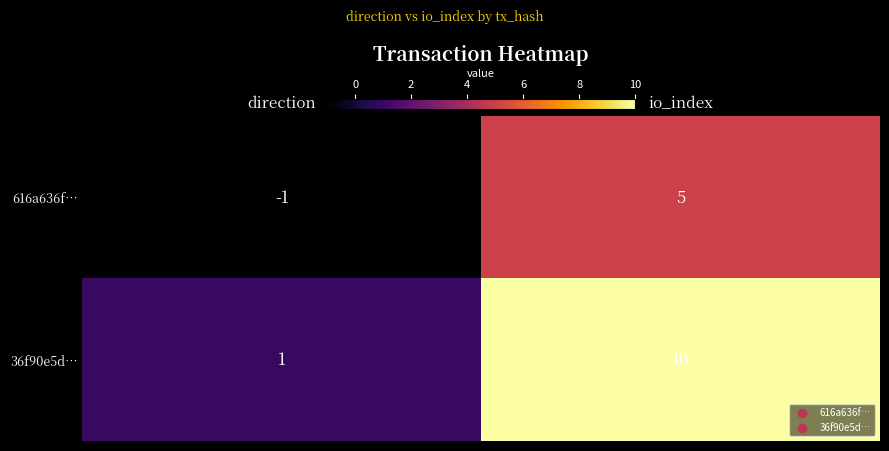

Between direction and io_index, which series saw the biggest shift?

36f90e5d…